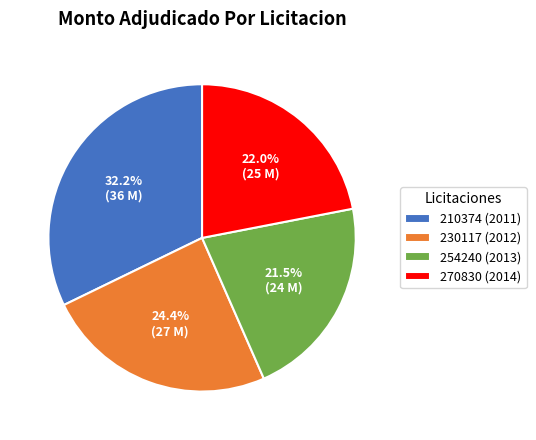

True or false: 210374 (2011) accounts for 46% of the total.

False